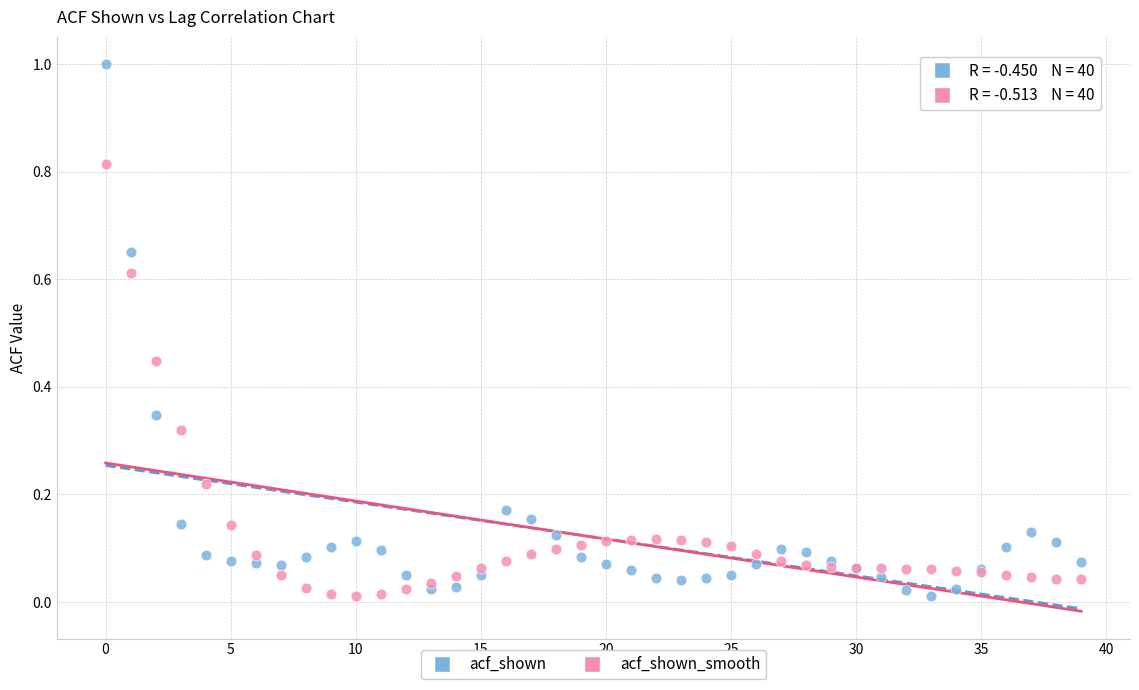

Which series reaches the maximum Y coordinate?

acf_shown